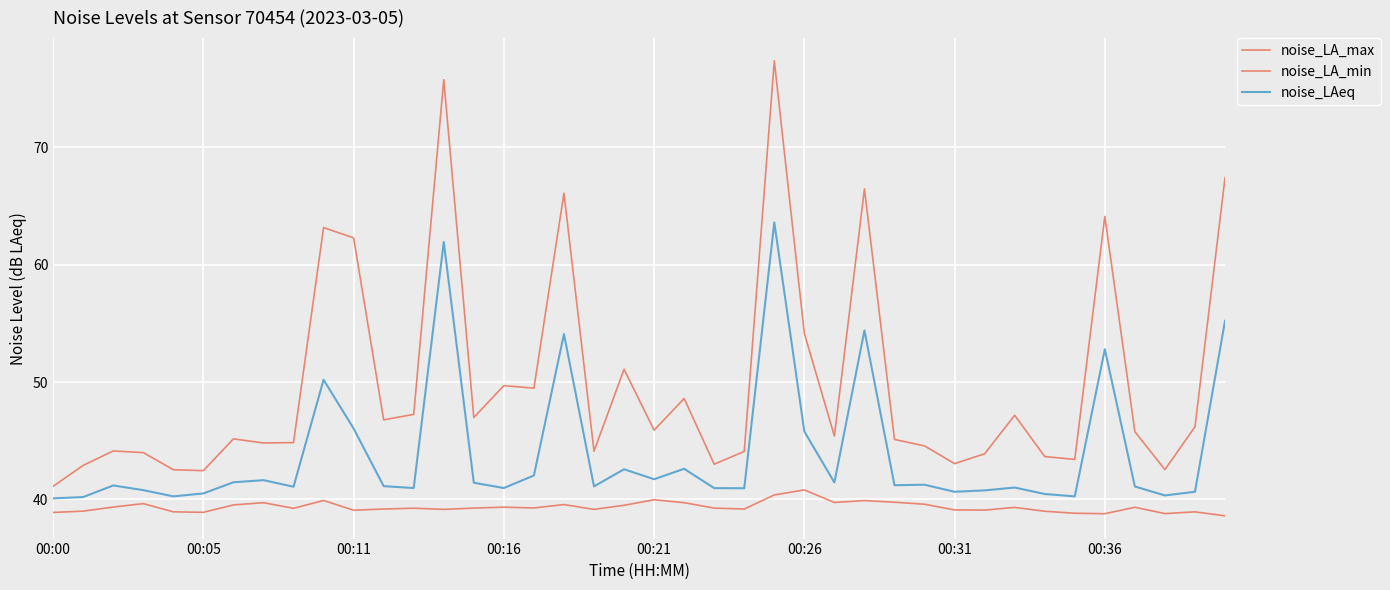

Does the chart display data point markers on the line(s)?

No